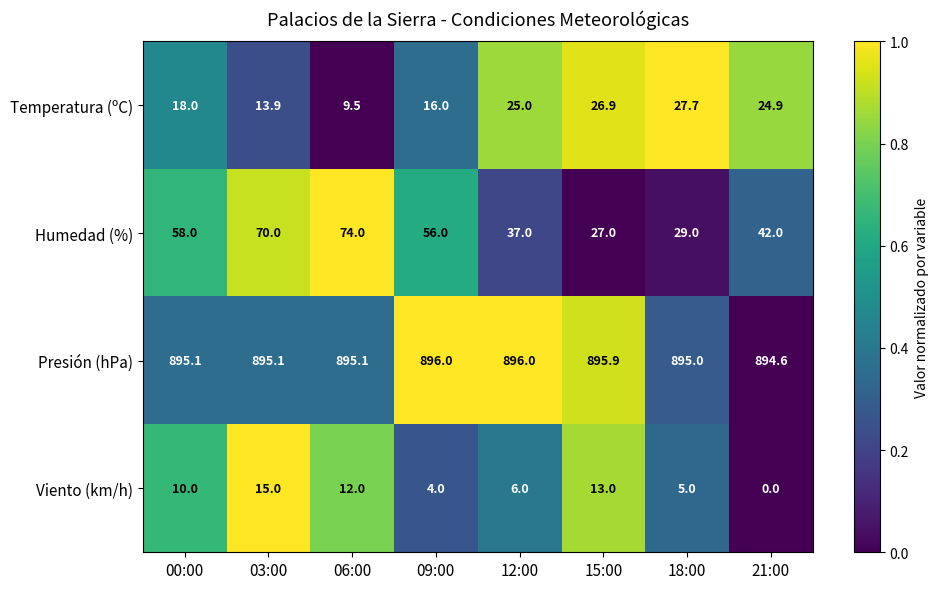

How many values in the Viento (km/h) series are below 10?

4